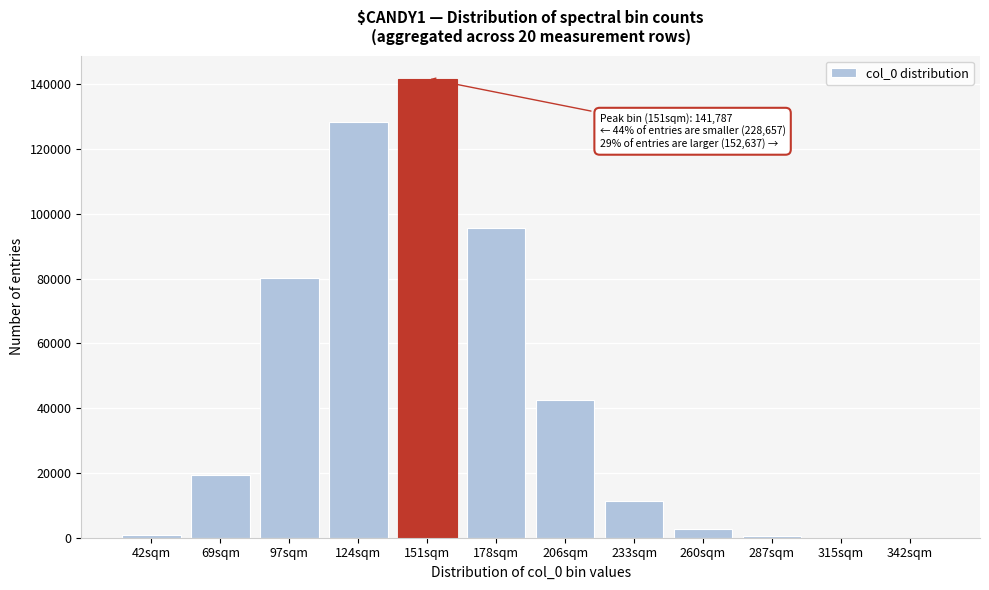

At which label is the value closest to 70899?

97sqm